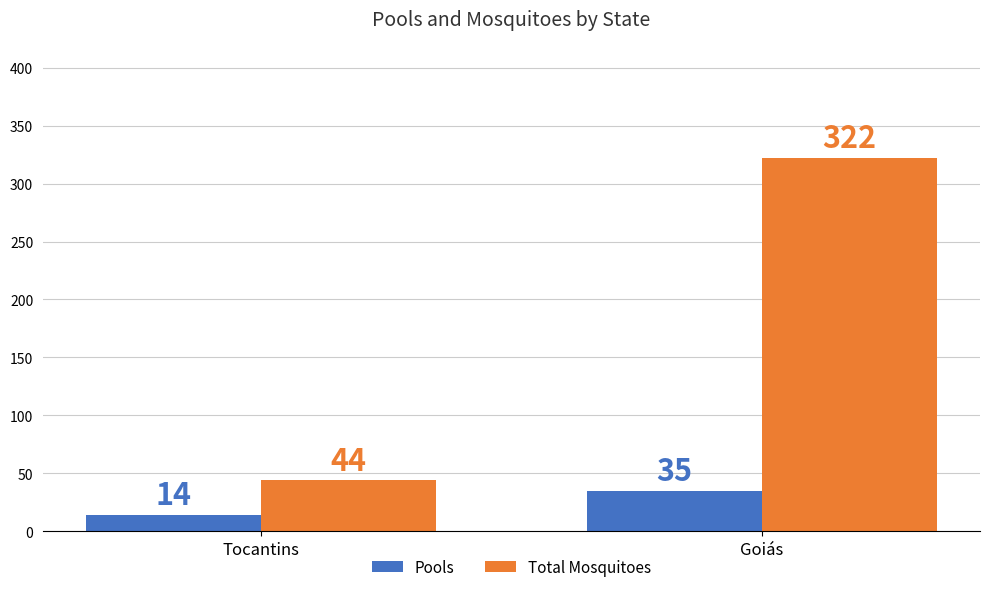

Is the value of Total Mosquitoes at Tocantins greater than the value of Pools at Tocantins?

Yes